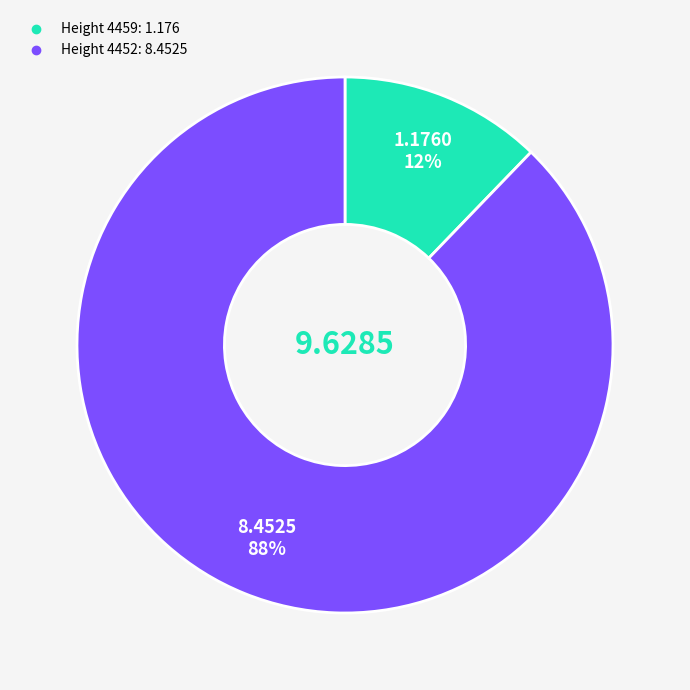

Count the number of slices in the pie.

2